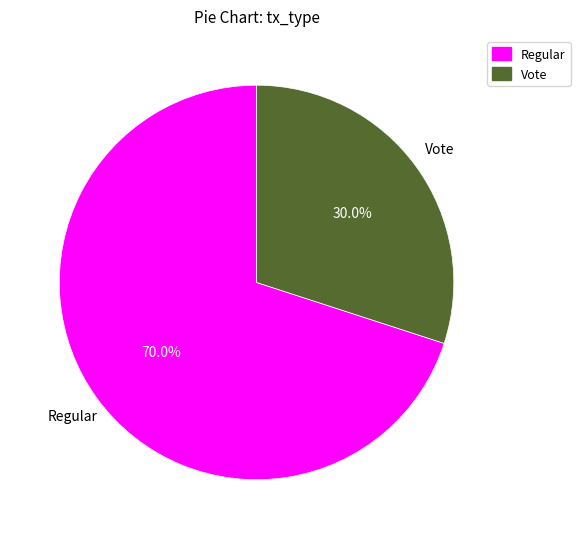

Count the number of slices in the pie.

2